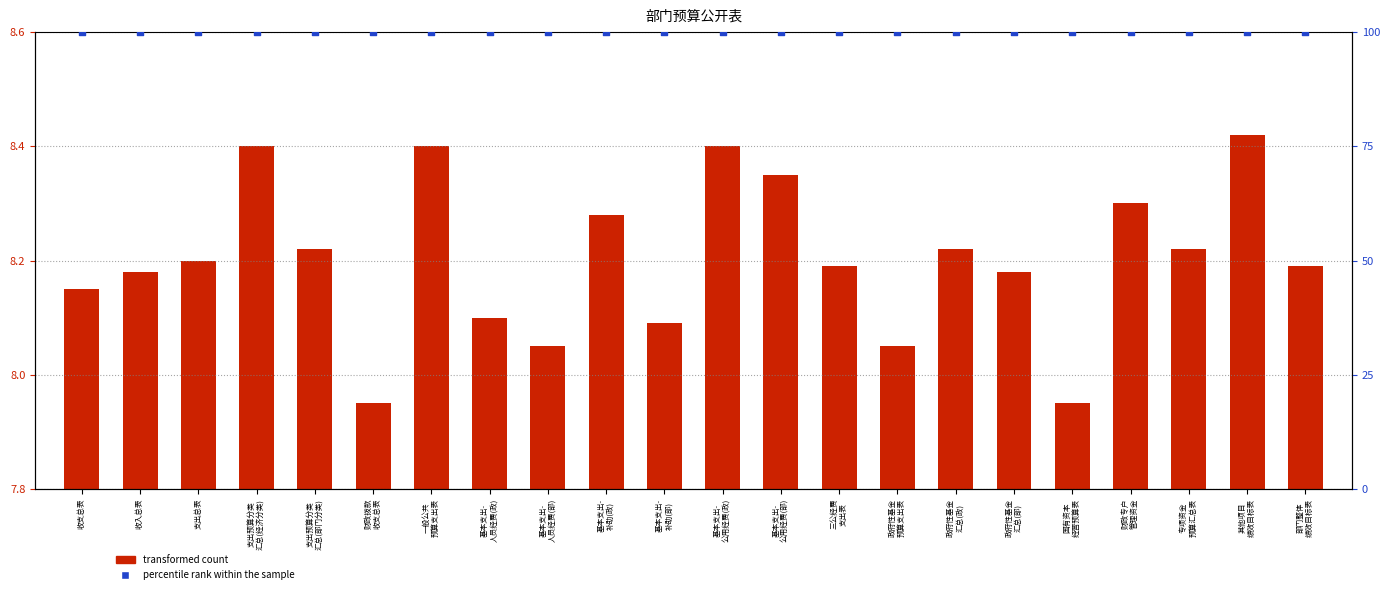

At how many categories does at least one series exceed 91?

22